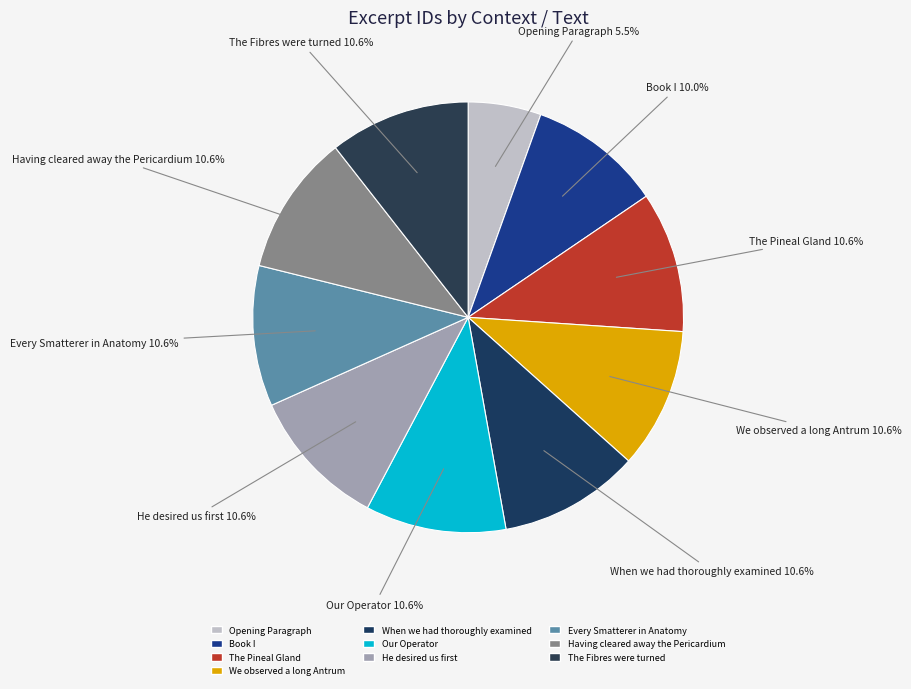

How many segments does this pie chart have?

10